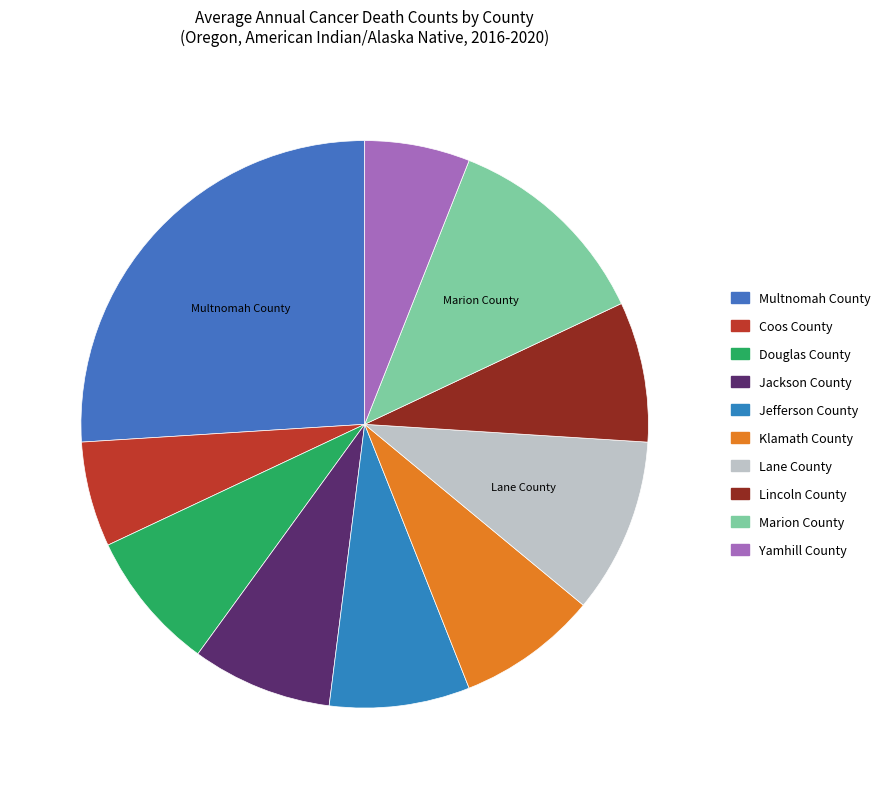

How many segments does this pie chart have?

10